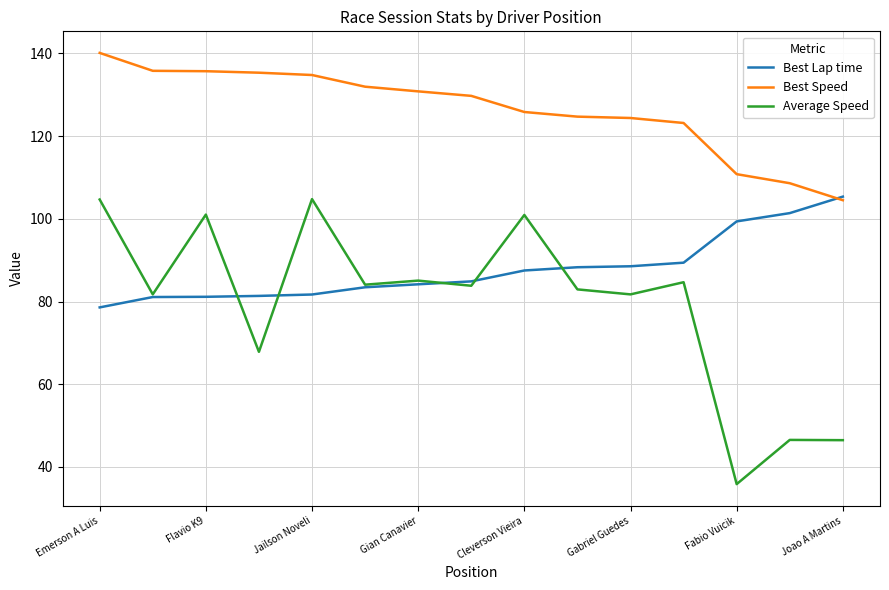

Rank the series by their average value, from lowest to highest.

Average Speed, Best Lap time, Best Speed